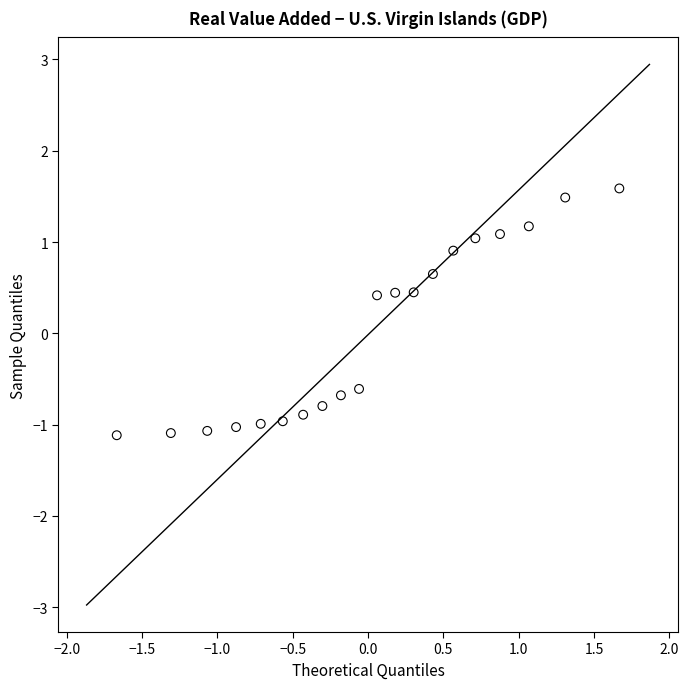

What is the range of Y values (max minus min)?

2.7